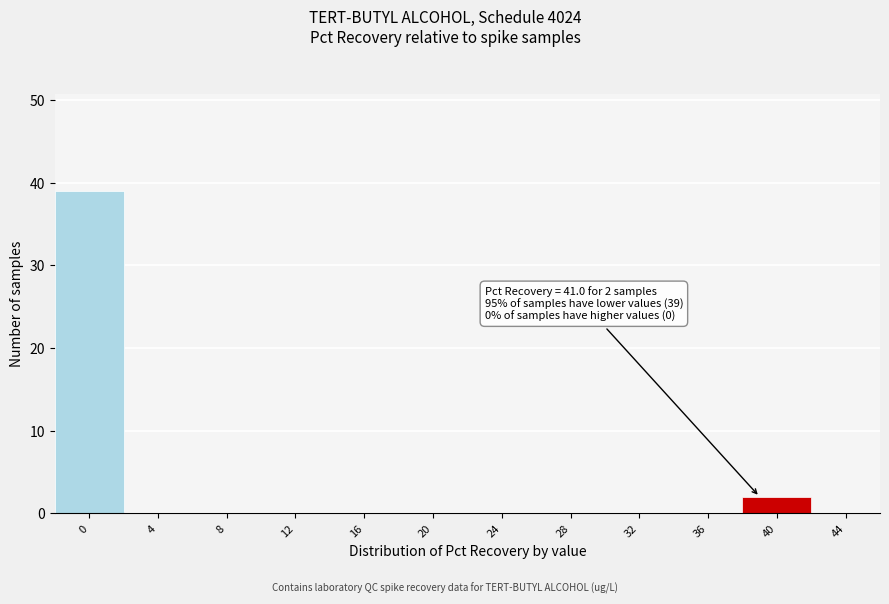

Reading right to left, list all the values displayed in this chart.

44=0	40=2	36=0	32=0	28=0	24=0	20=0	16=0	12=0	8=0	4=0	0=39